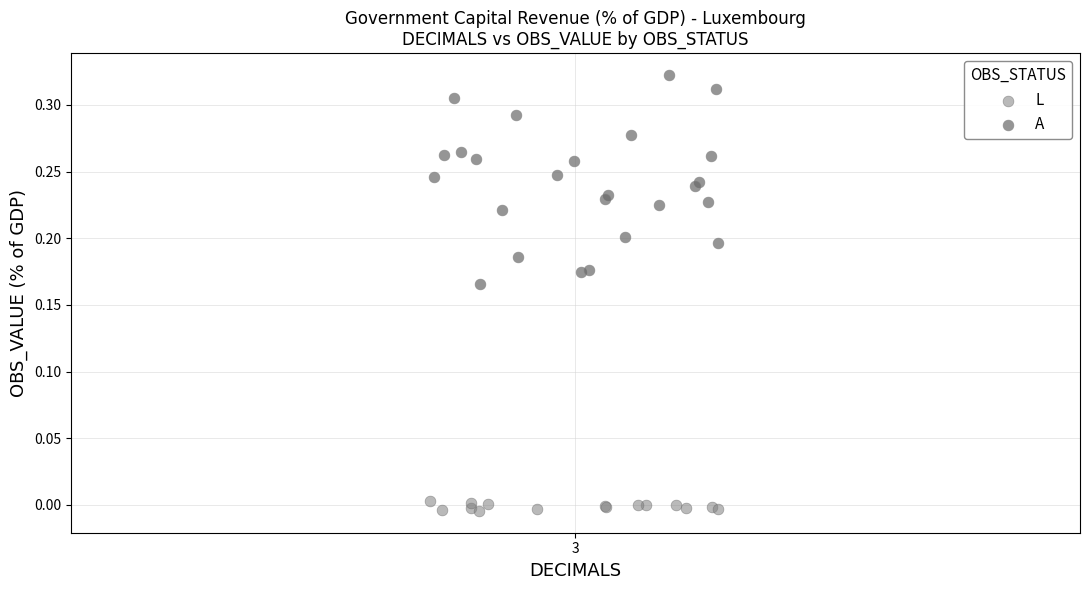

Which series contains the highest Y value?

A